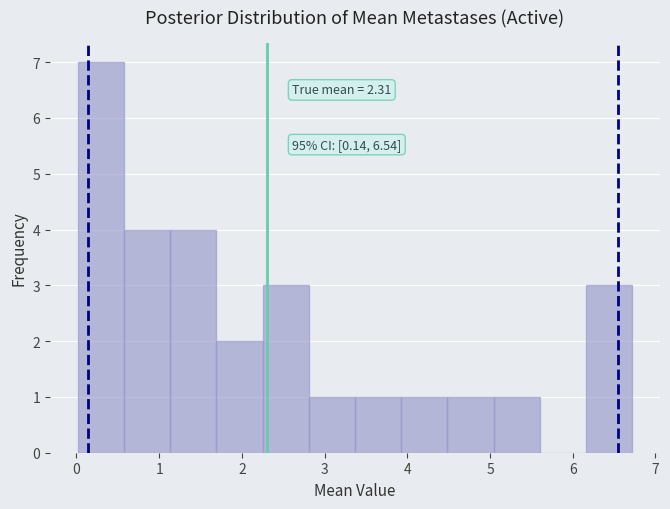

Over which range of the x-axis is the bar tallest?

0.0 to 0.6